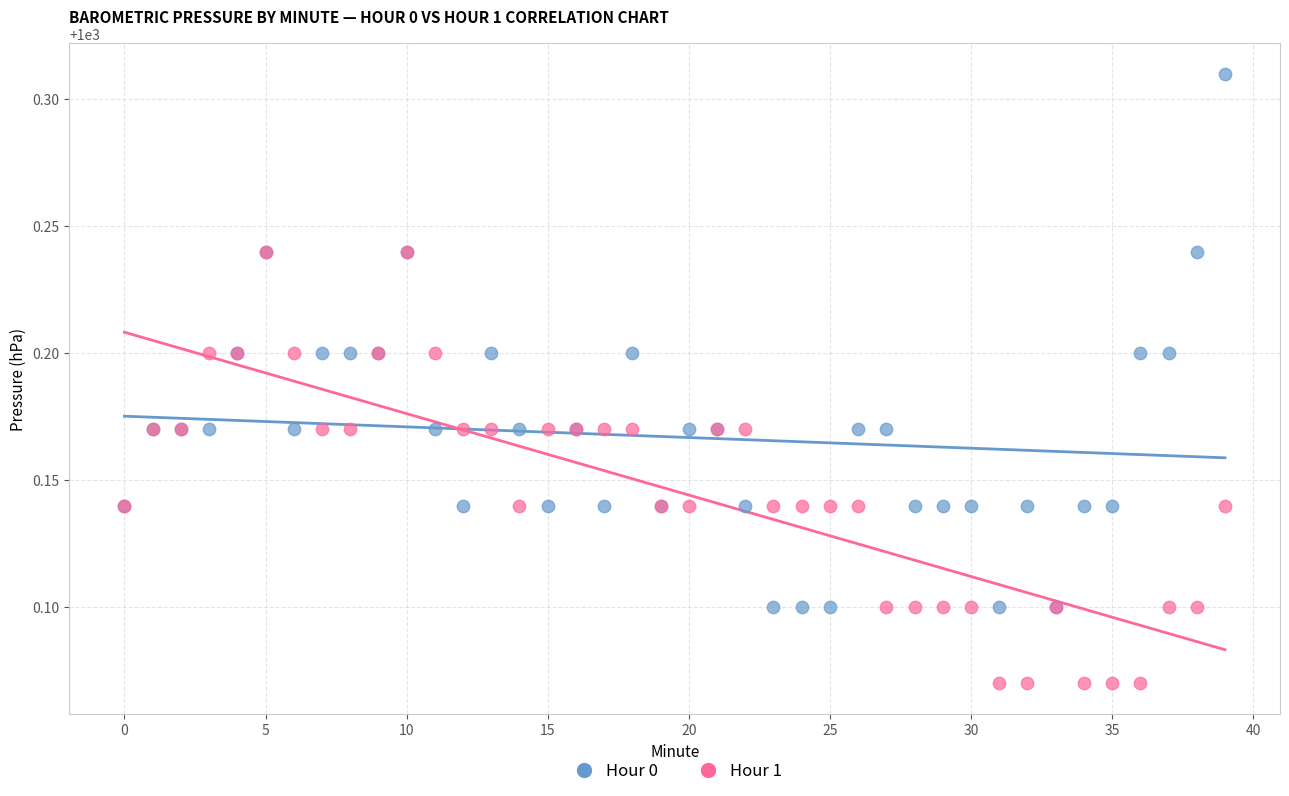

What are all the series names shown in the legend?

Hour 0, Hour 1